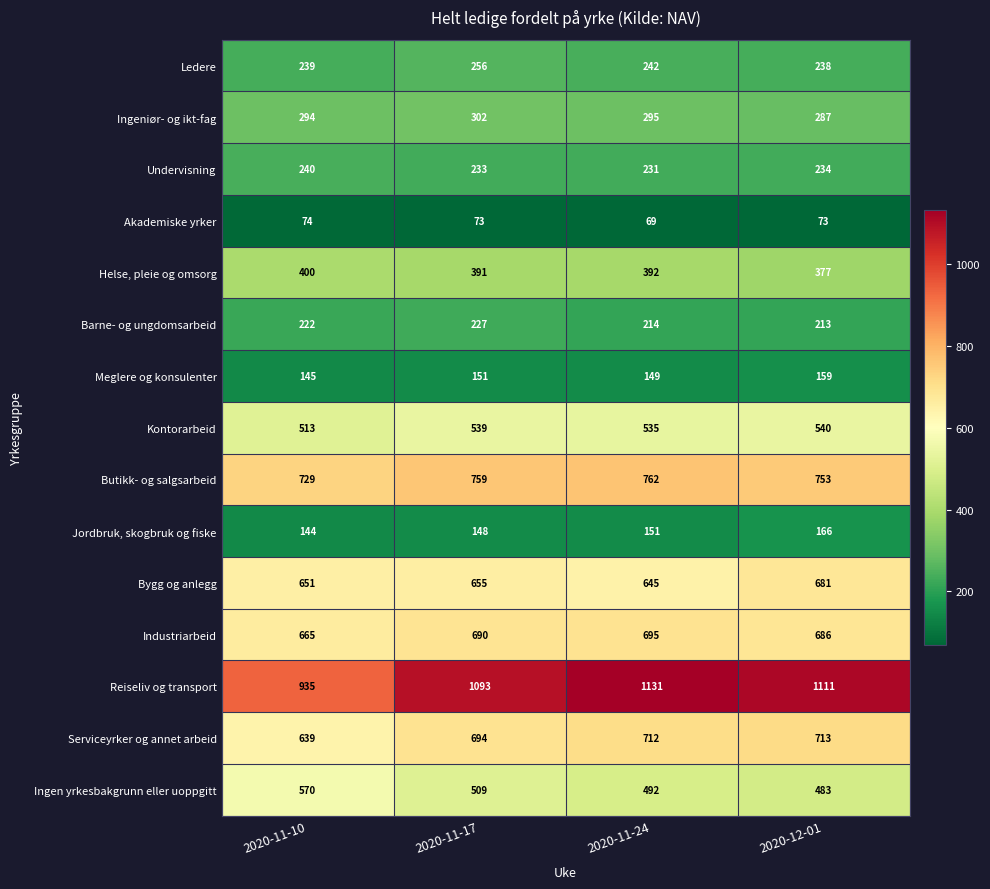

Which category has the lowest value in the Undervisning series?

2020-11-24